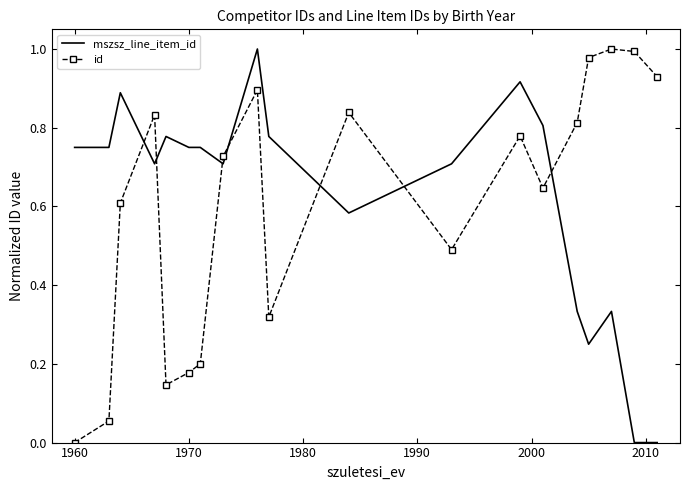

True or false: id and mszsz_line_item_id intersect in this chart.

True